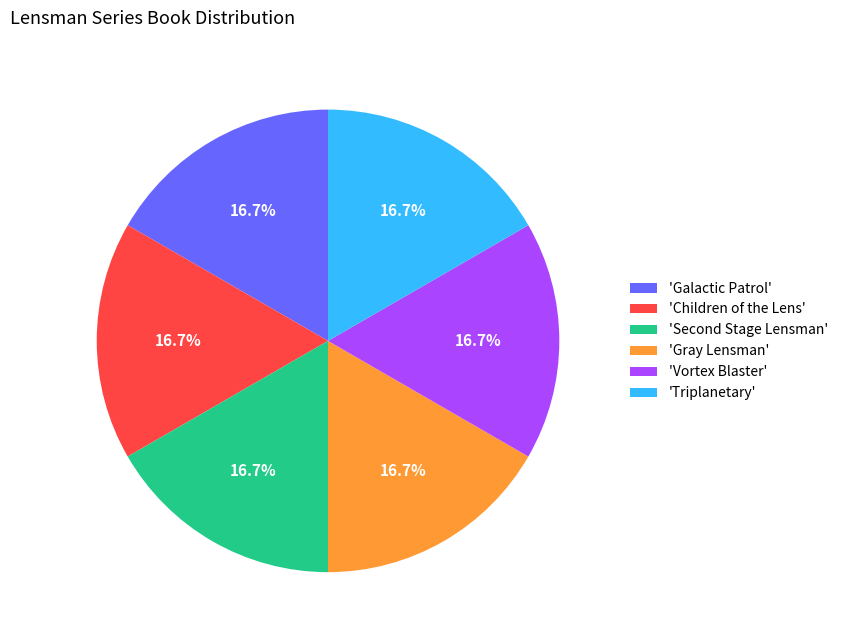

Approximately how many times larger is the value at 'Vortex Blaster' compared to 'Galactic Patrol'?

1.0